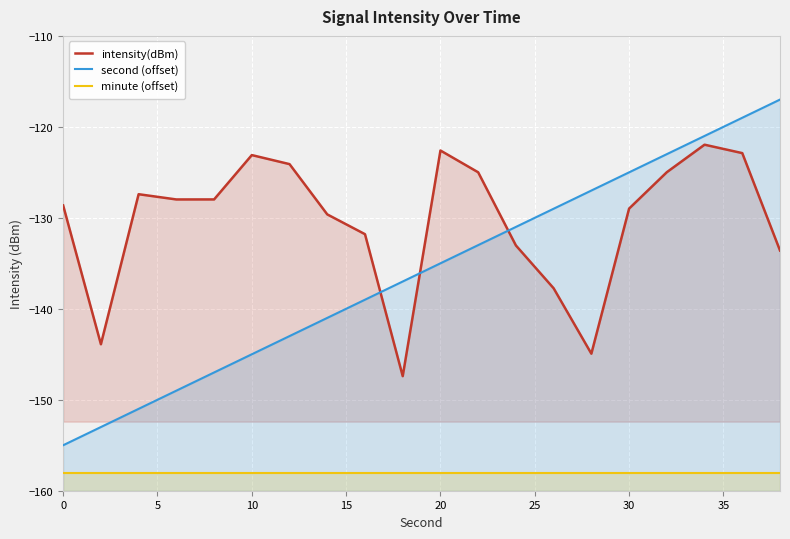

Which series has the widest spread of values?

second (offset)